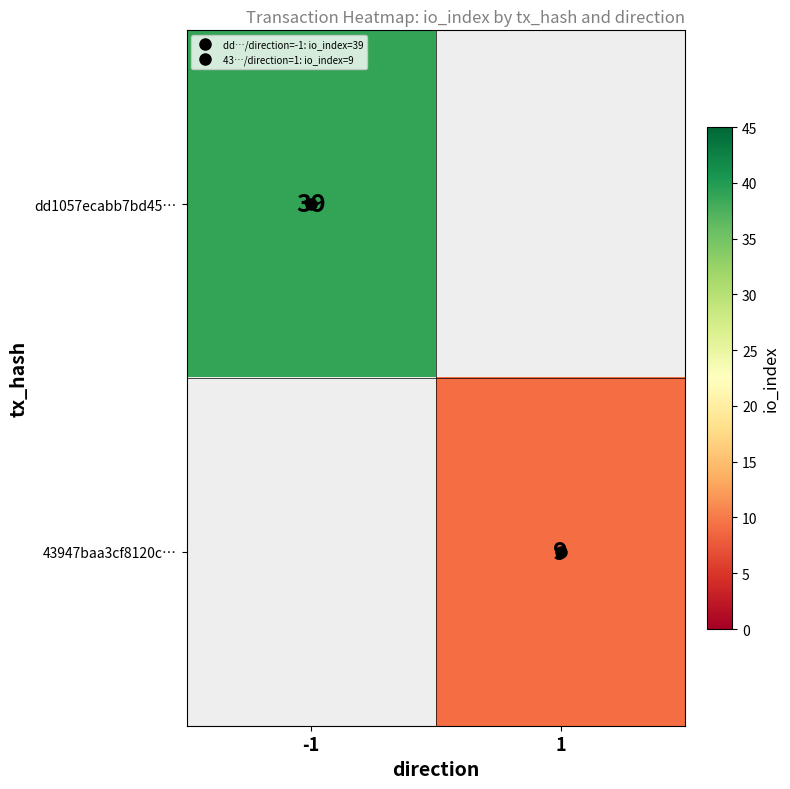

Which label corresponds to the smallest value in the chart?

1